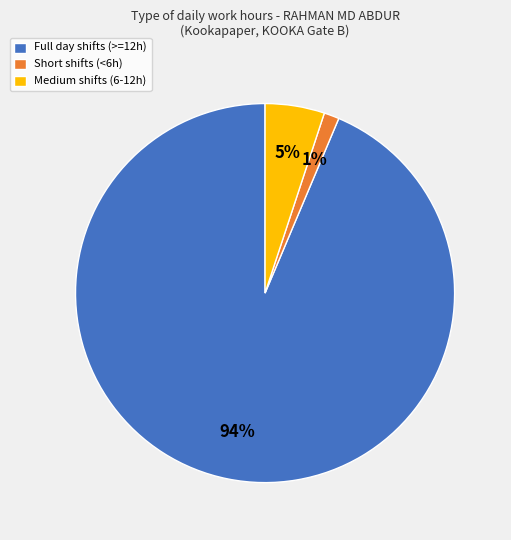

To the nearest percent, what is the average slice percentage?

33%